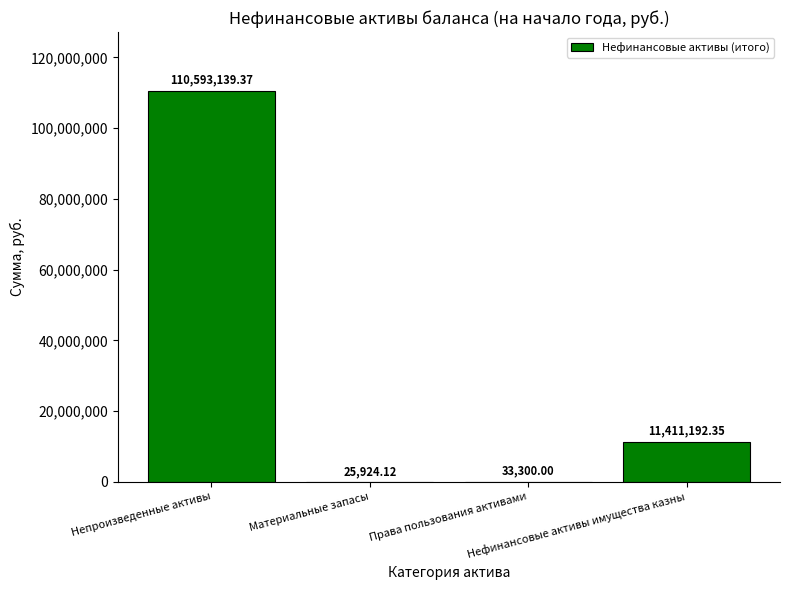

At which category does the chart reach its peak across all series?

Непроизведенные активы